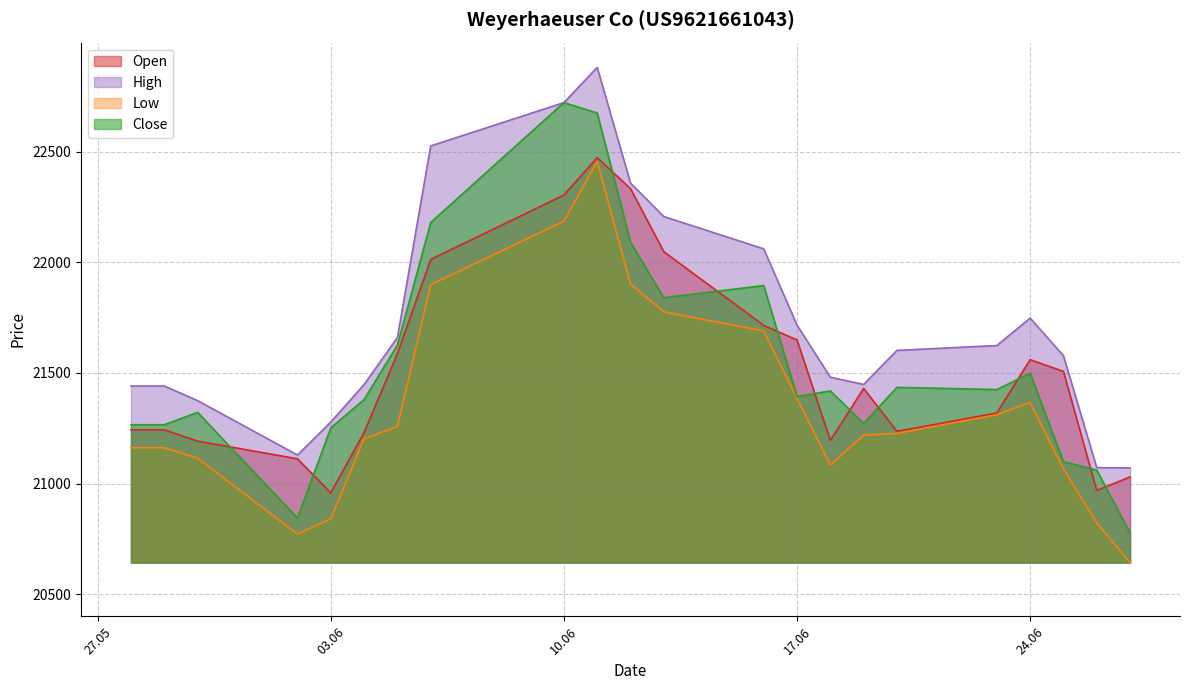

How many lines are shown in the chart?

4